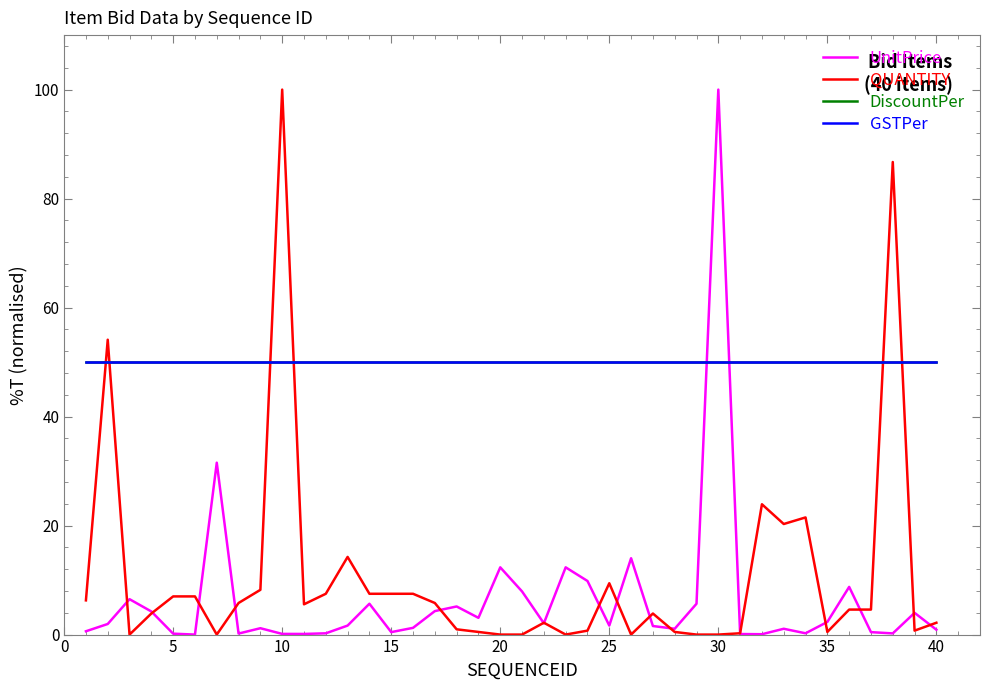

Does the chart display data point markers on the line(s)?

No